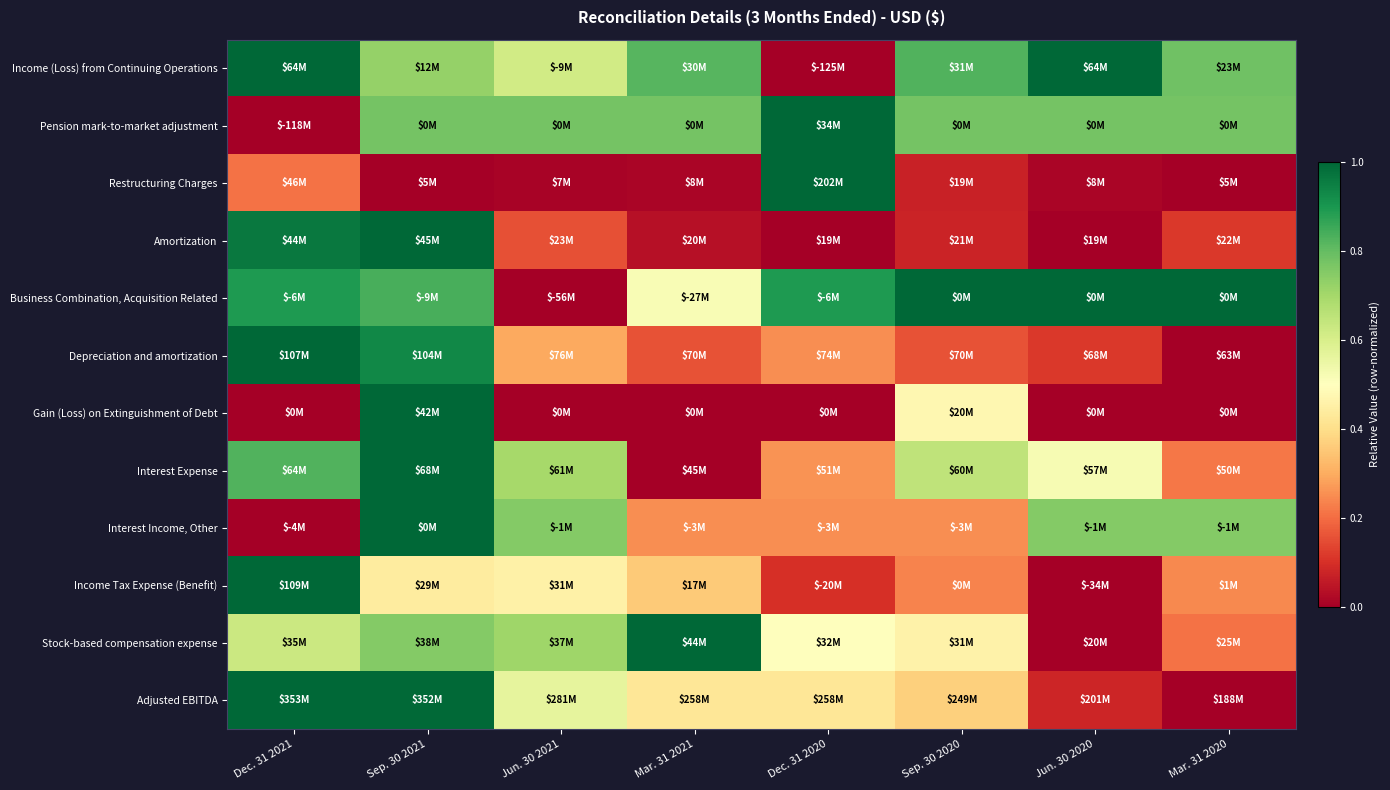

What is the greatest value displayed?

1.0